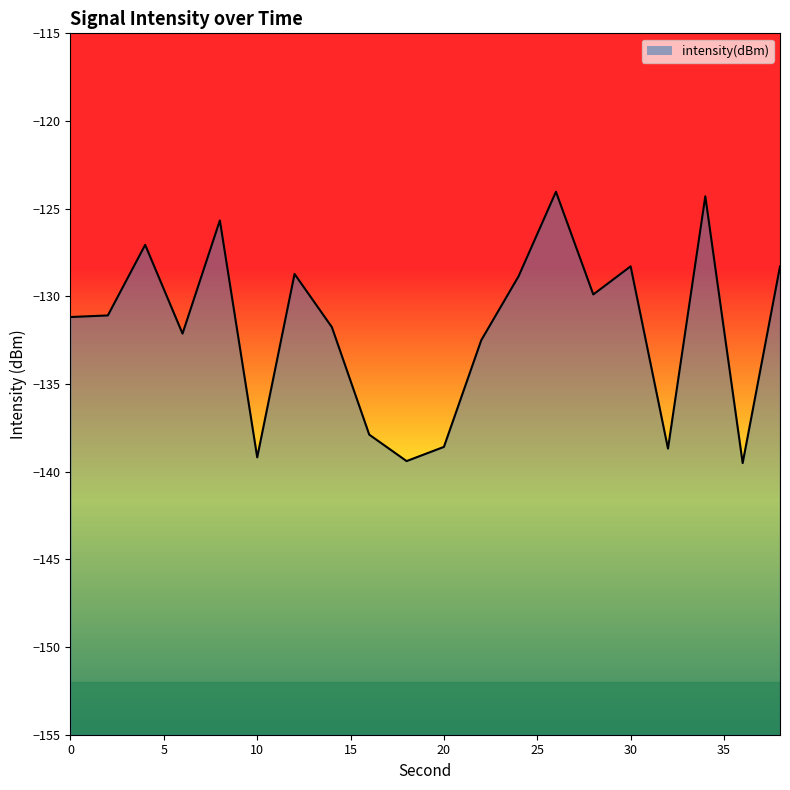

Reading left to right, transcribe all the data shown in this chart.

-131.2	-131.1	-127.1	-132.1	-125.7	-139.2	-128.7	-131.8	-137.9	-139.4	-138.6	-132.5	-128.9	-124.0	-129.9	-128.3	-138.7	-124.3	-139.5	-128.3